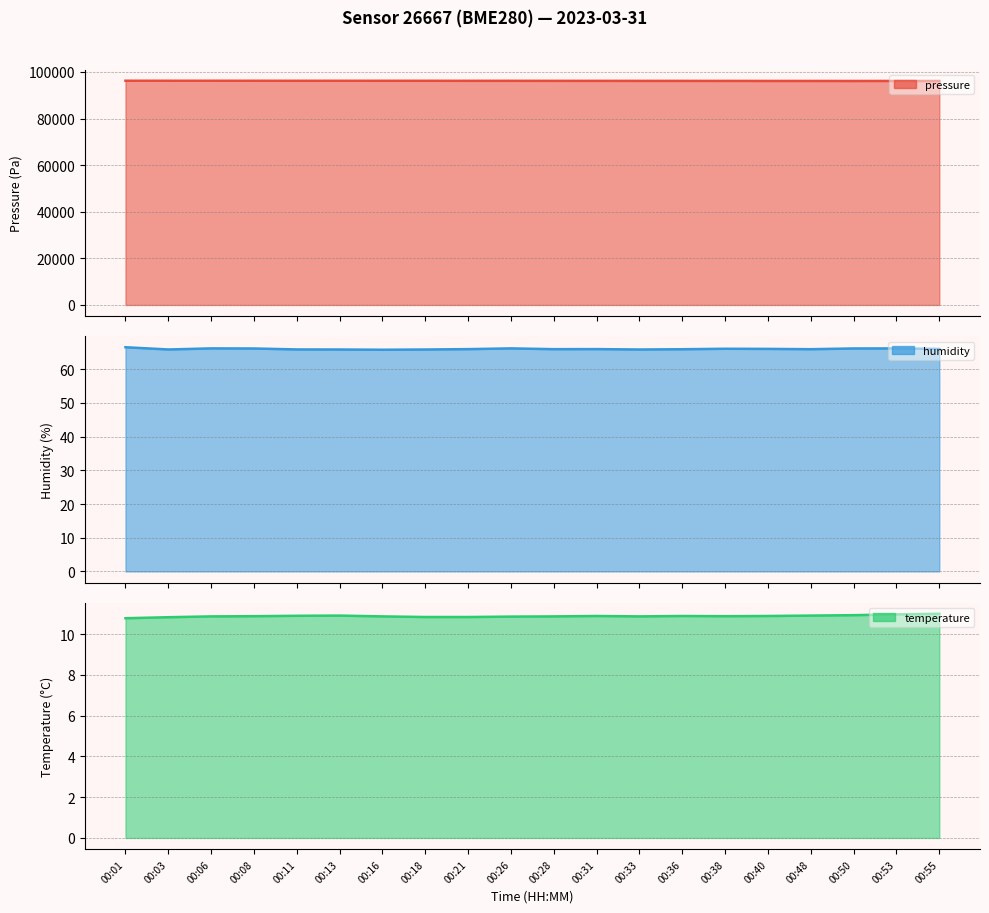

True or false: pressure and temperature cross at least once.

False